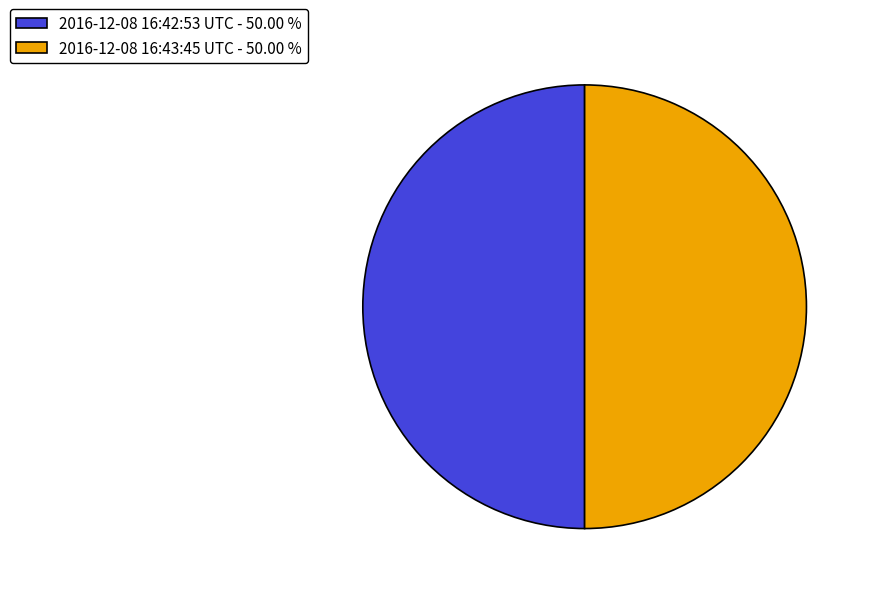

Combined, do 2016-12-08 16:42:53 UTC - 50.00 % and 2016-12-08 16:43:45 UTC - 50.00 % account for over 50%?

Yes